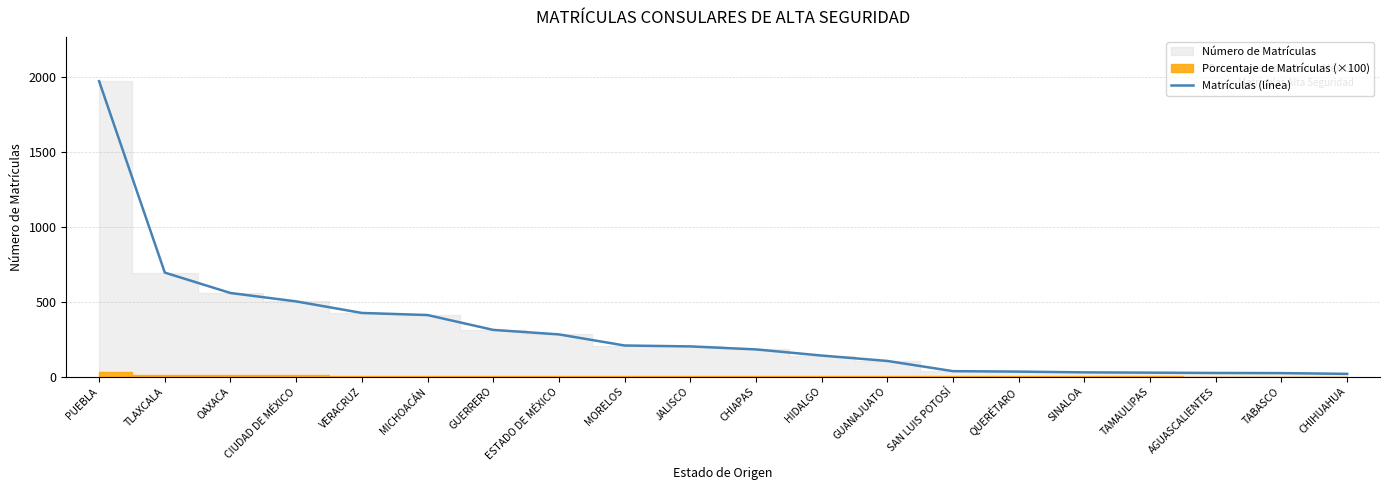

Rank the categories by value from lowest to highest.

CHIHUAHUA, TABASCO, AGUASCALIENTES, TAMAULIPAS, SINALOA, QUERÉTARO, SAN LUIS POTOSÍ, GUANAJUATO, HIDALGO, CHIAPAS, JALISCO, MORELOS, ESTADO DE MÉXICO, GUERRERO, MICHOACÁN, VERACRUZ, CIUDAD DE MÉXICO, OAXACA, TLAXCALA, PUEBLA